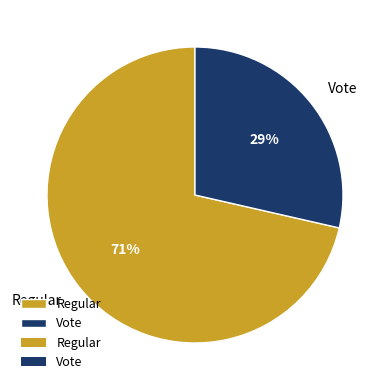

Between Regular and Vote, which is larger?

Regular